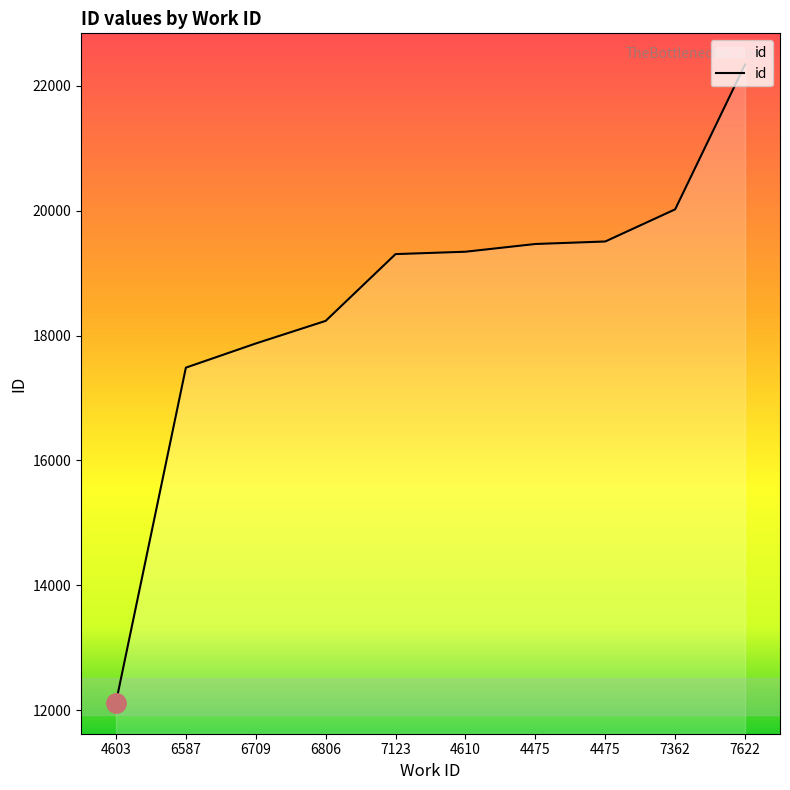

True or false: the data has more than 0 interior local peaks.

False